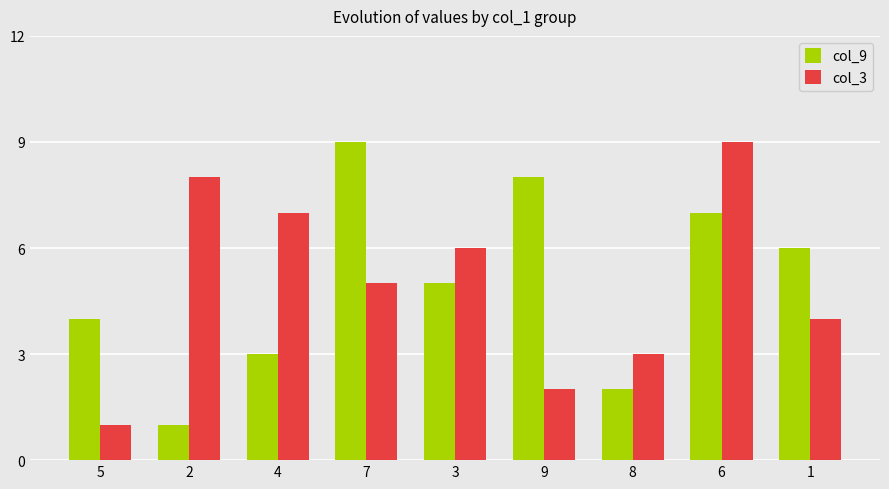

Reading left to right, extract all data points from this chart.

col_9: 5=4	2=1	4=3	7=9	3=5	9=8	8=2	6=7	1=6
col_3: 5=1	2=8	4=7	7=5	3=6	9=2	8=3	6=9	1=4